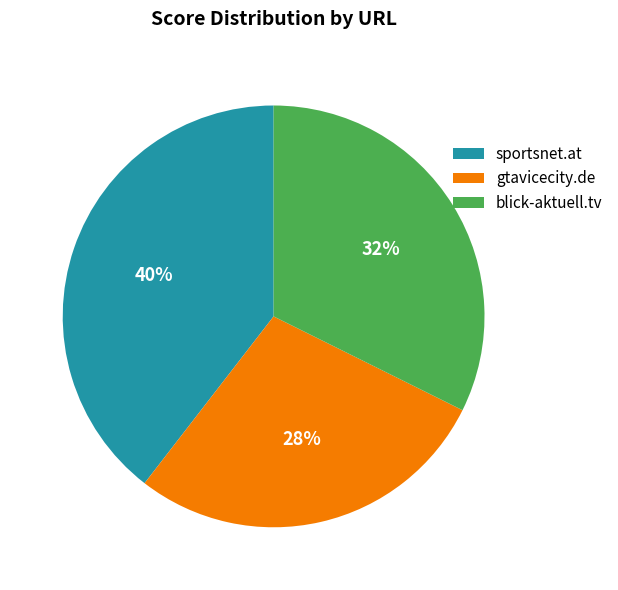

How many slices are in this pie chart?

3